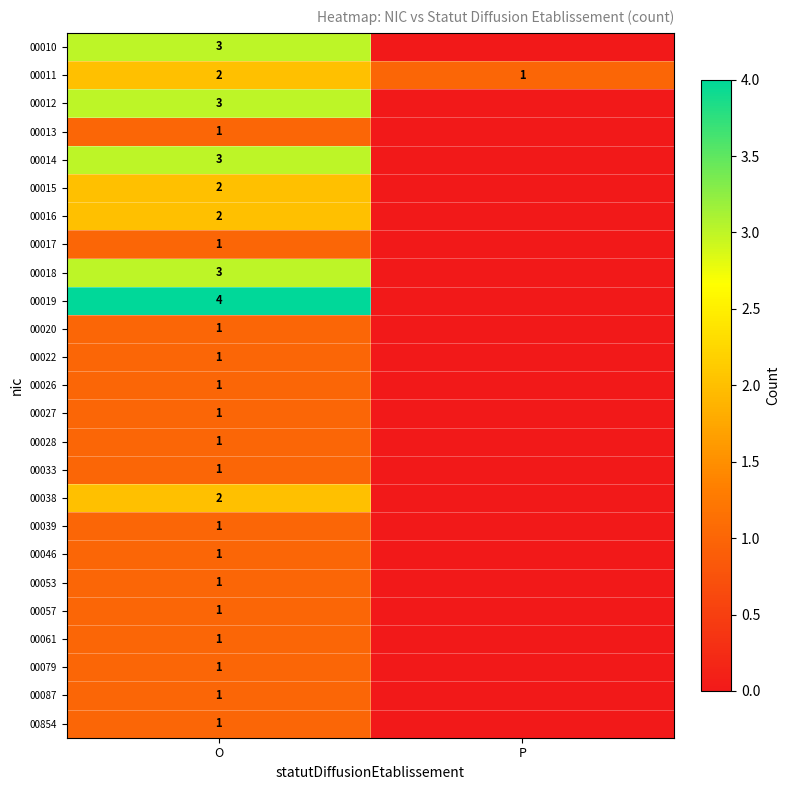

What is the total value across all series at O?

40